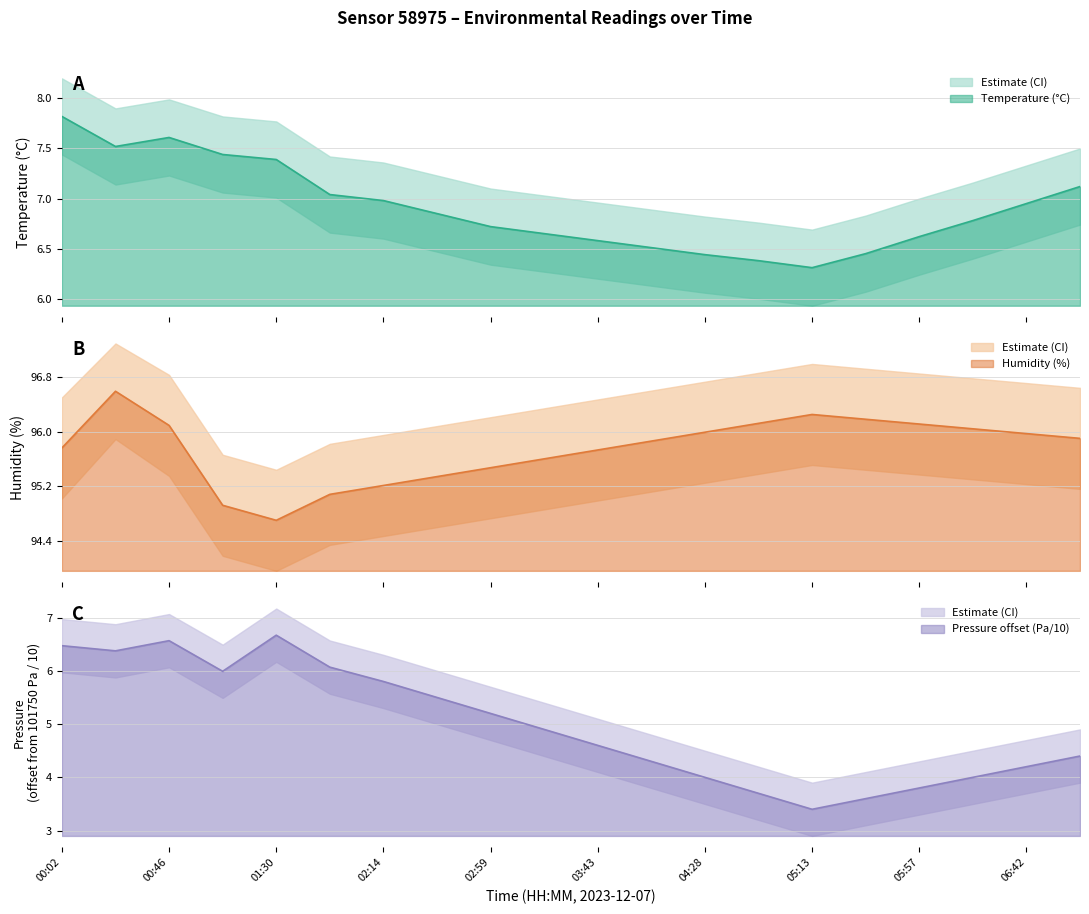

Which series has the largest total across all categories?

humidity